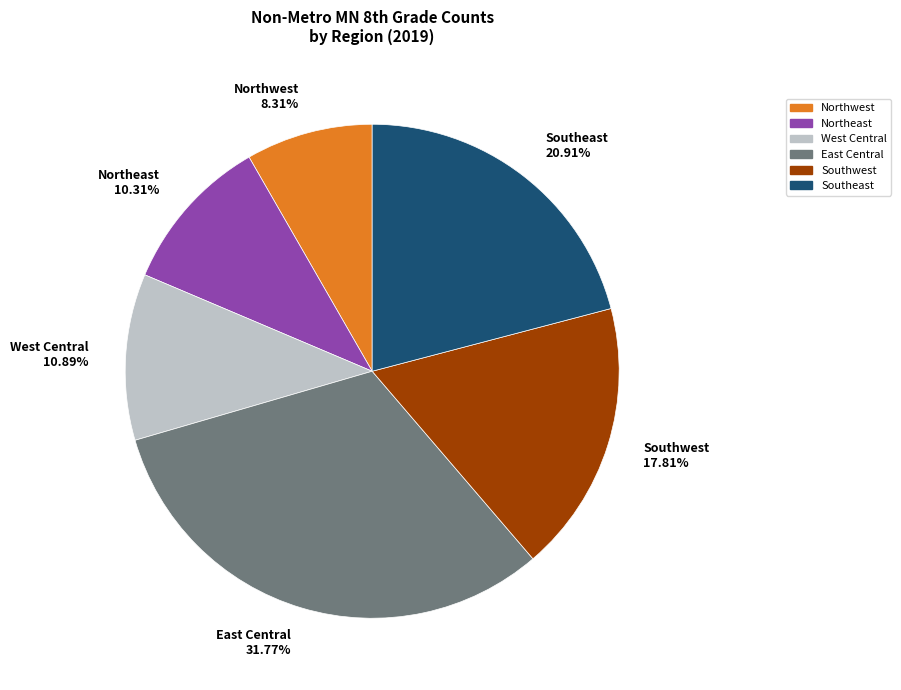

Which has a higher value, Northeast or East Central?

East Central